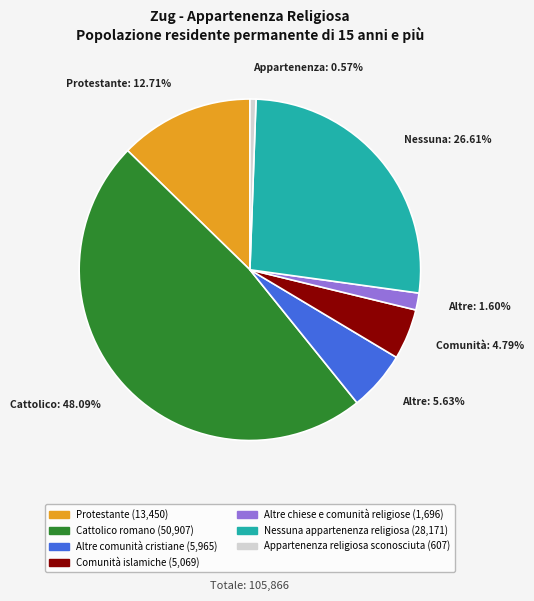

Which slice is the largest?

Cattolico romano